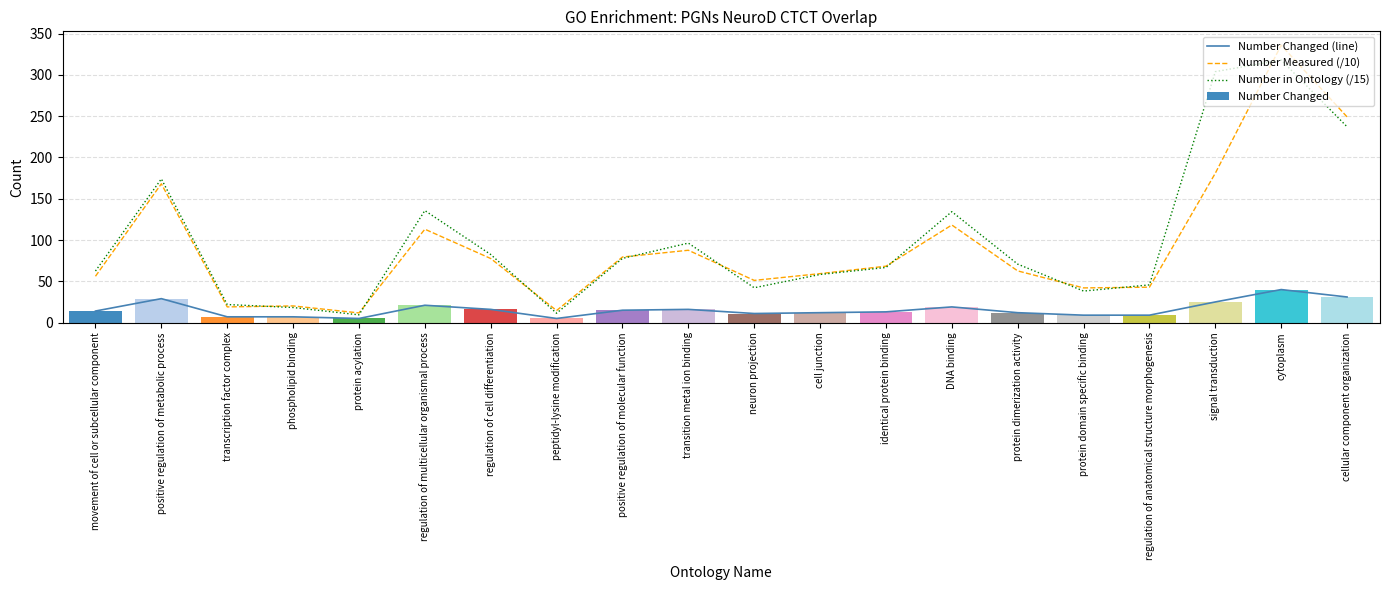

Which series has the largest range (max minus min)?

Number Measured (/10)